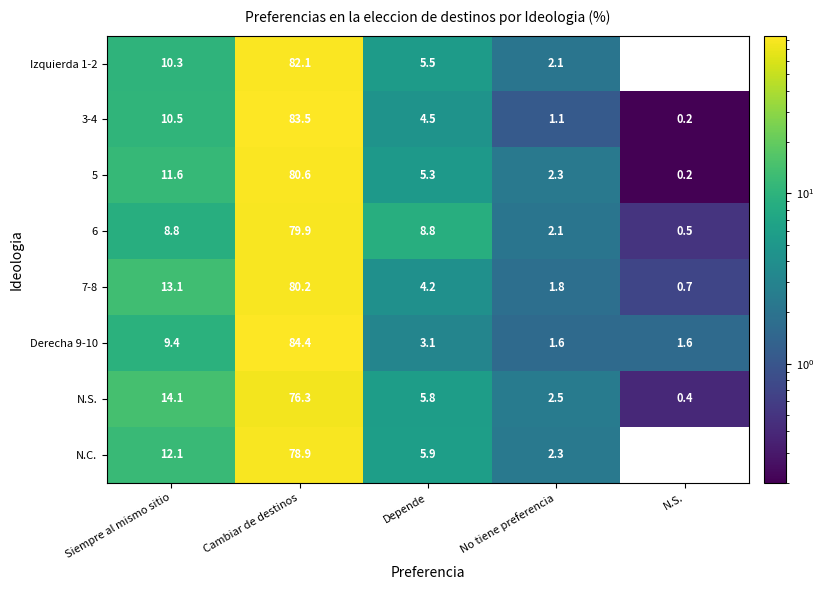

The value of 7-8 at N.S. is 0.7. True or false?

True